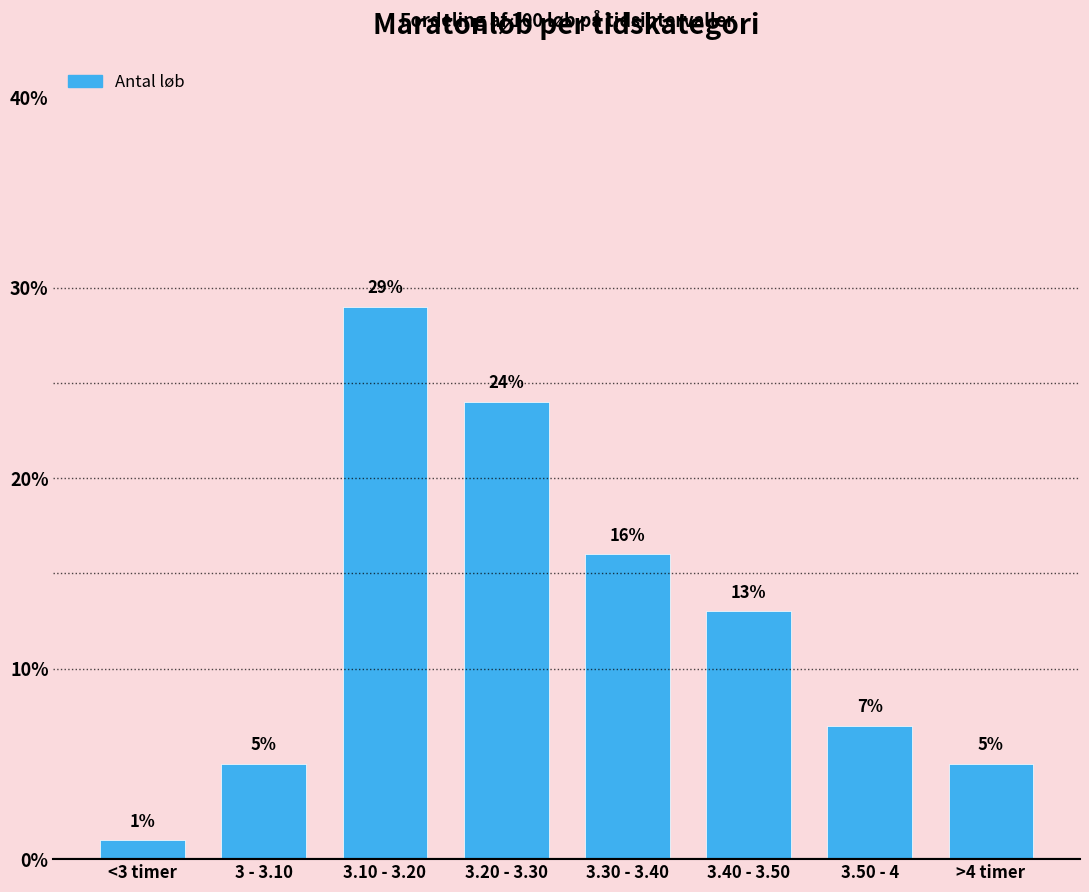

What is the greatest value displayed?

29.0